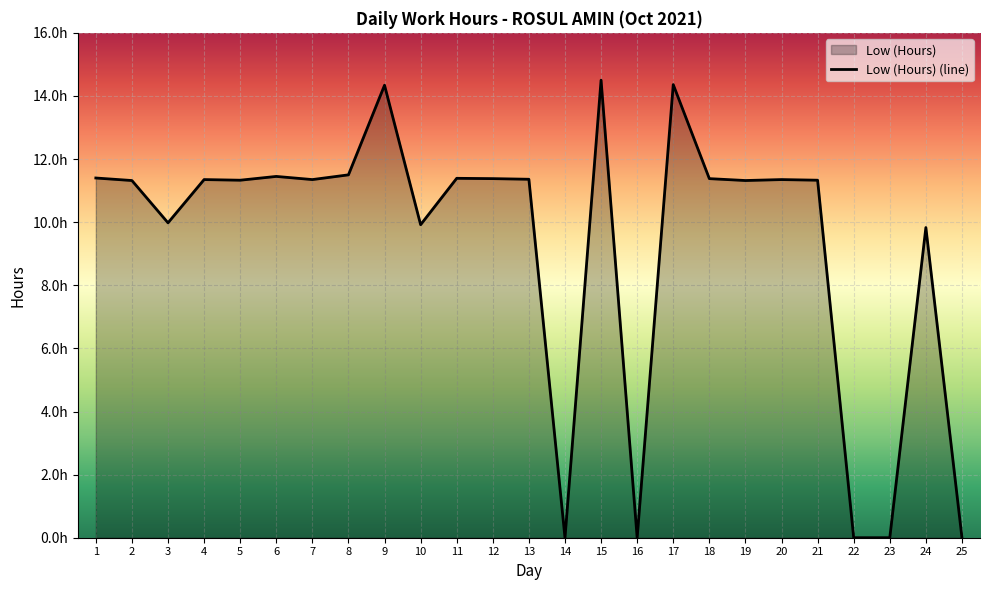

Reading right to left, transcribe all the data shown in this chart.

25=0.0	24=9.8	23=0.0	22=0.0	21=11.3	20=11.3	19=11.3	18=11.4	17=14.4	16=0.0	15=14.5	14=0.0	13=11.4	12=11.4	11=11.4	10=9.9	9=14.3	8=11.5	7=11.3	6=11.4	5=11.3	4=11.3	3=10.0	2=11.3	1=11.4